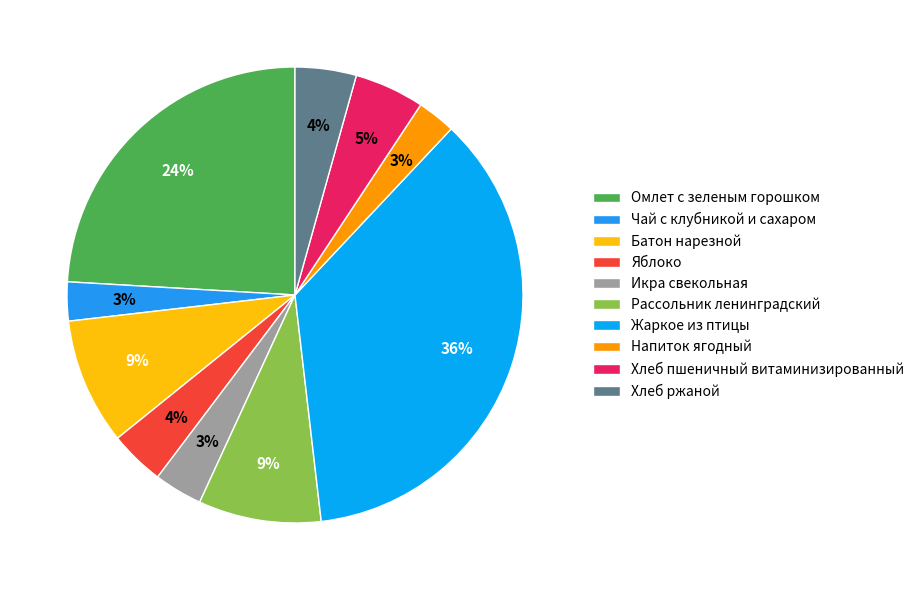

What is the largest slice in the pie chart?

Жаркое из птицы